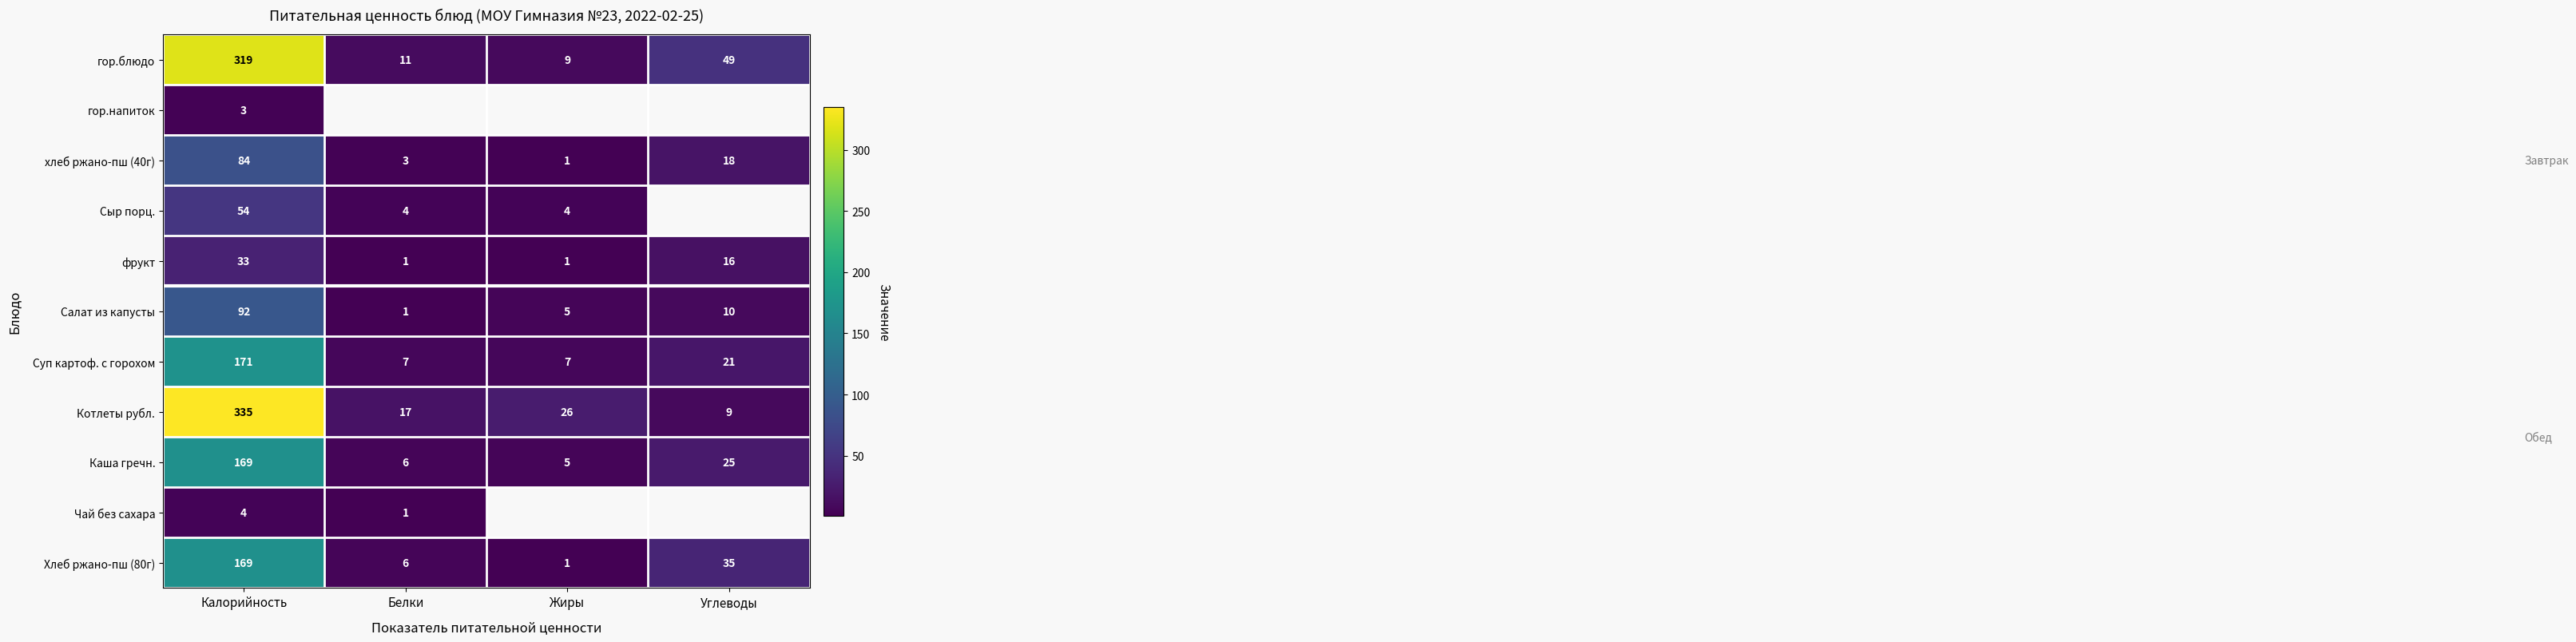

At how many categories does at least one series exceed 158?

1